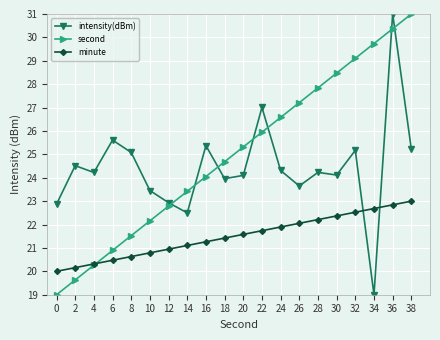

Rank the series by their average value, from highest to lowest.

second, intensity(dBm), minute